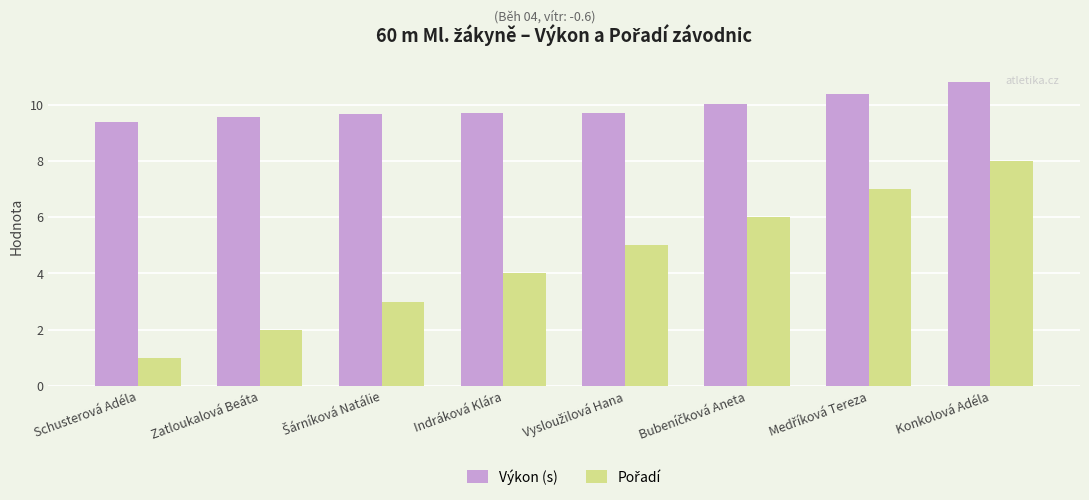

What value does the Výkon (s) series have at Schusterová Adéla?

9.4